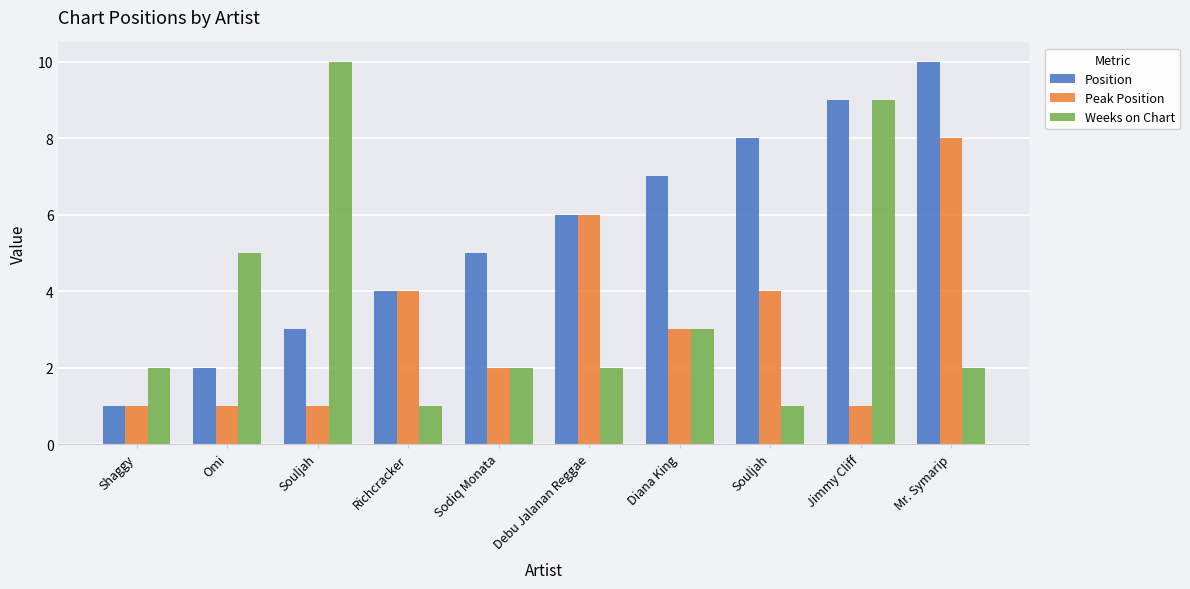

Does the chart contain any negative values?

No